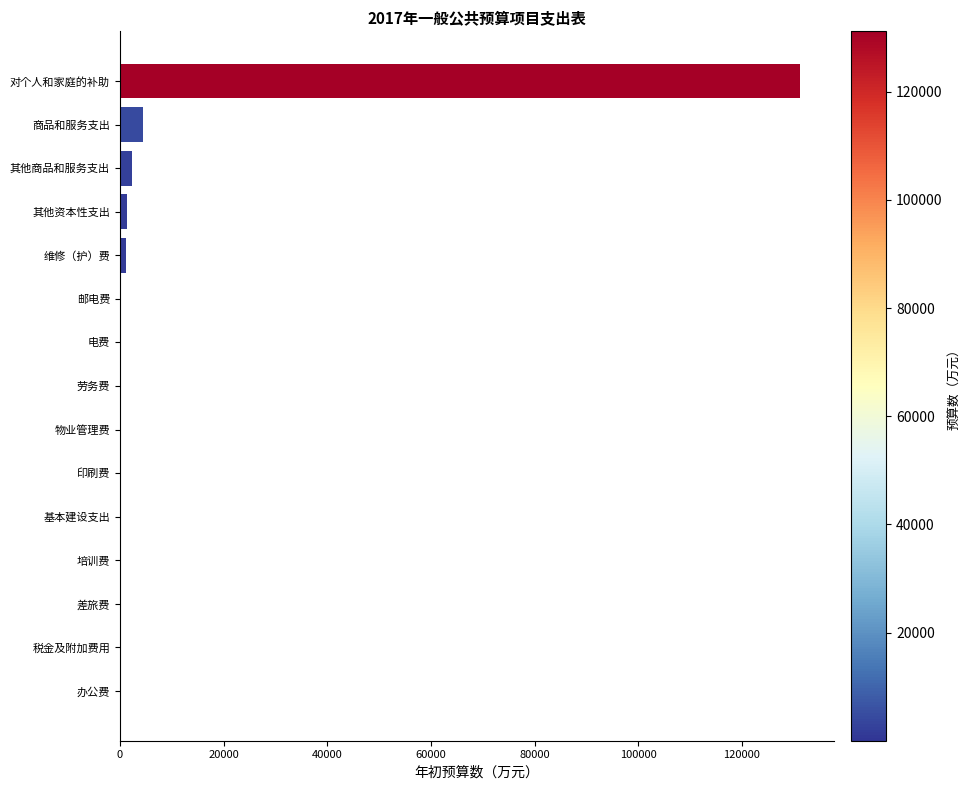

Which has a higher value, 商品和服务支出 or 劳务费?

商品和服务支出